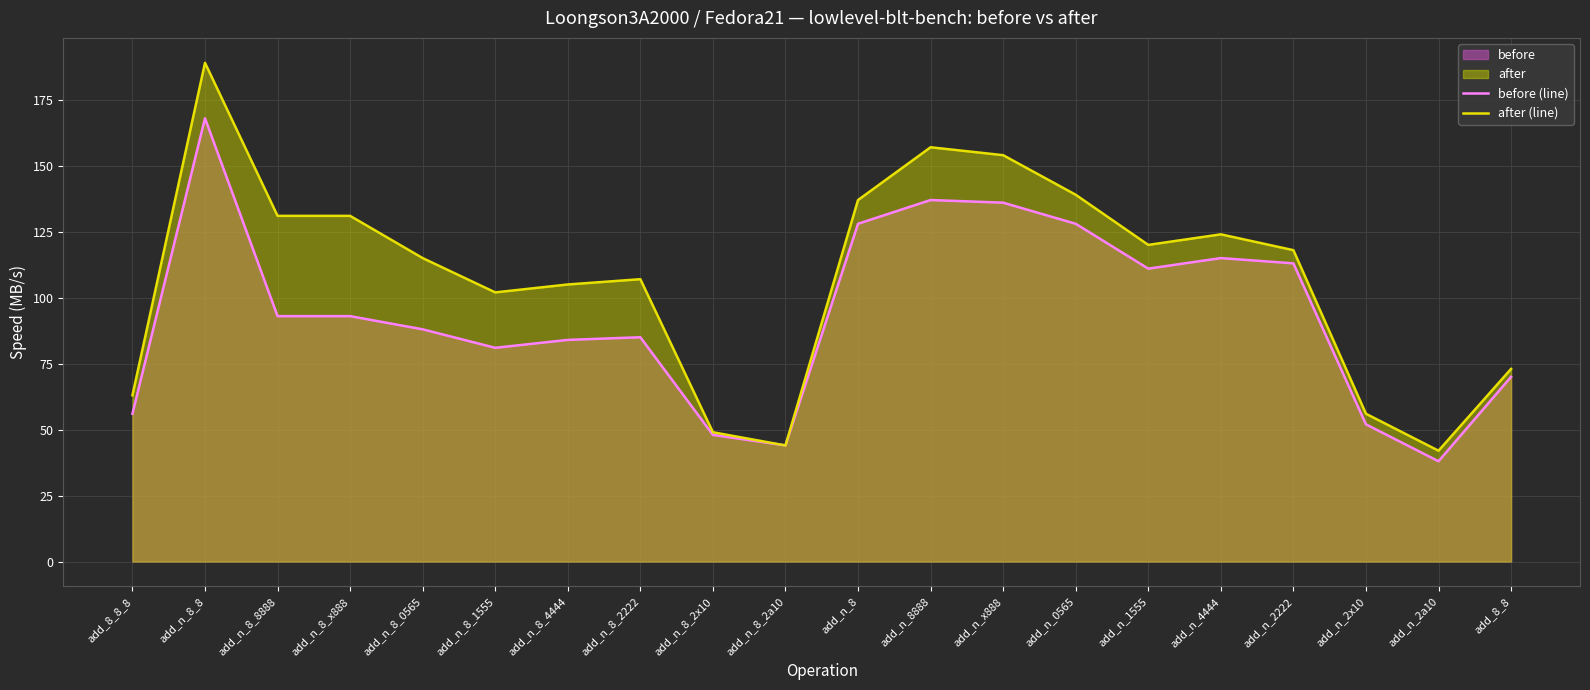

True or false: before (line) has more than 1 points higher than both neighbors.

True